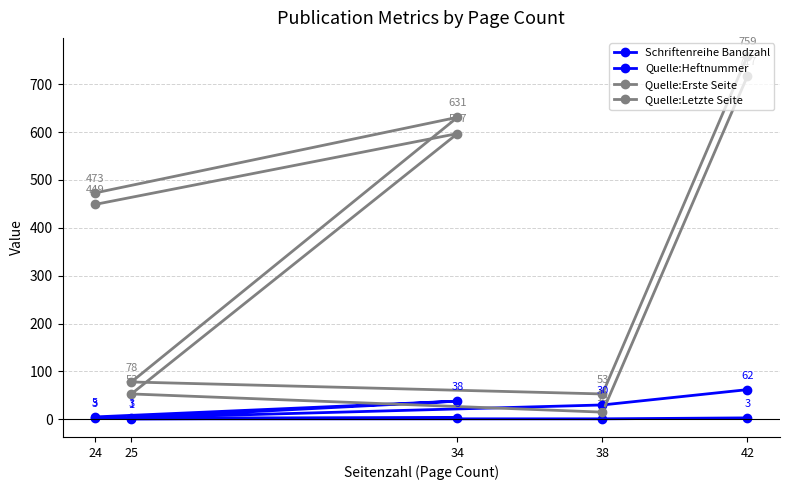

Reading right to left, list all the values displayed in this chart.

Schriftenreihe Bandzahl: 24=5	34=38	25=3	38=30	42=62
Quelle:Heftnummer: 24=3	34=3	25=1	38=1	42=3
Quelle:Erste Seite: 24=449	34=597	25=53	38=15	42=717
Quelle:Letzte Seite: 24=473	34=631	25=78	38=53	42=759